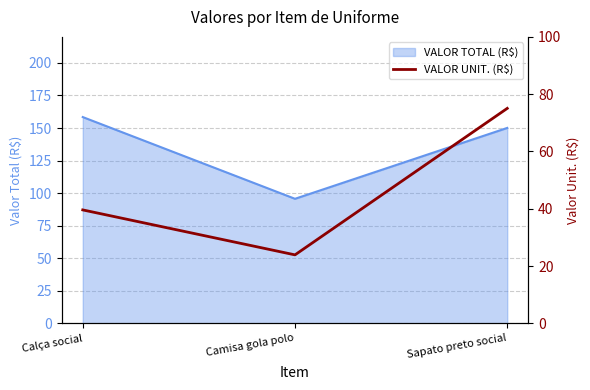

Which category has the lowest value in the VALOR TOTAL (R$) series?

Camisa gola polo